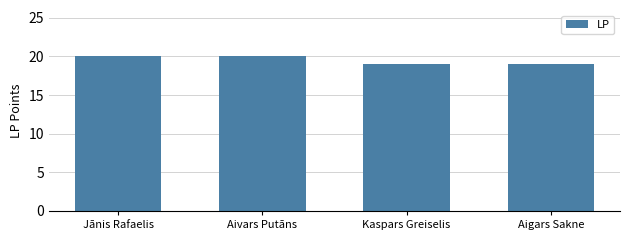

Reading left to right, extract all data points from this chart.

20	20	19	19